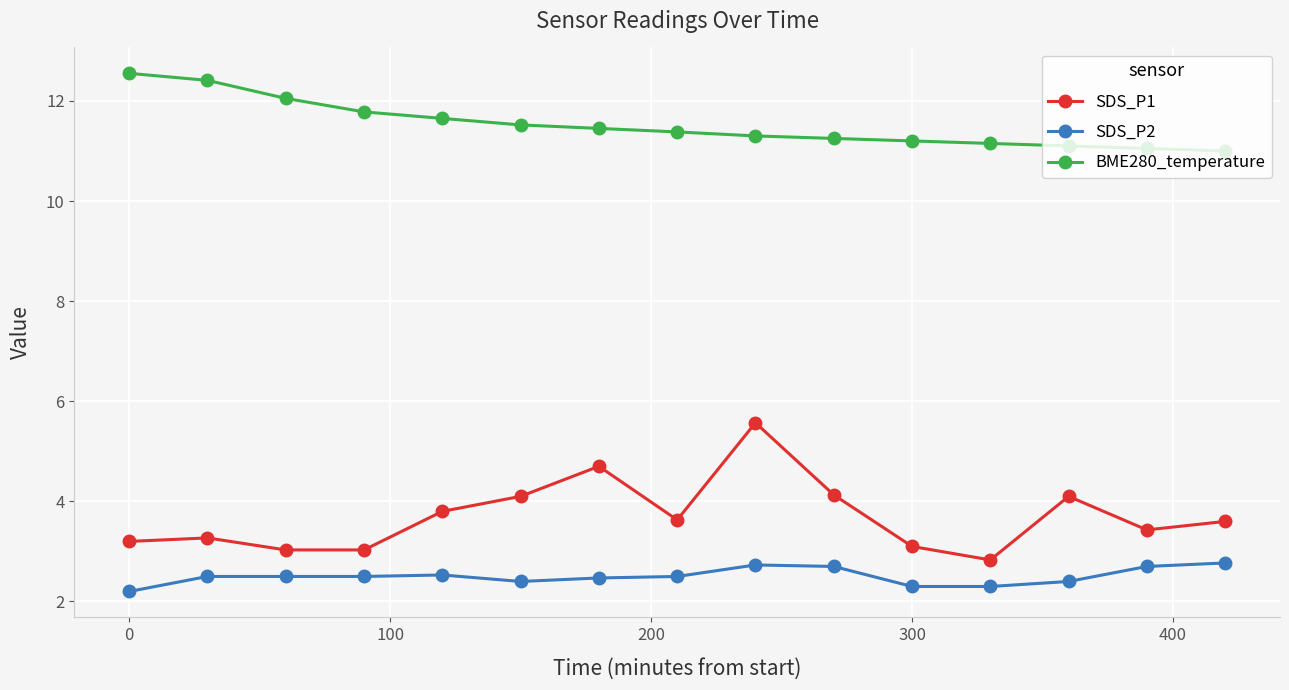

What is the difference between the maximum and minimum values in the SDS_P2 series?

0.6